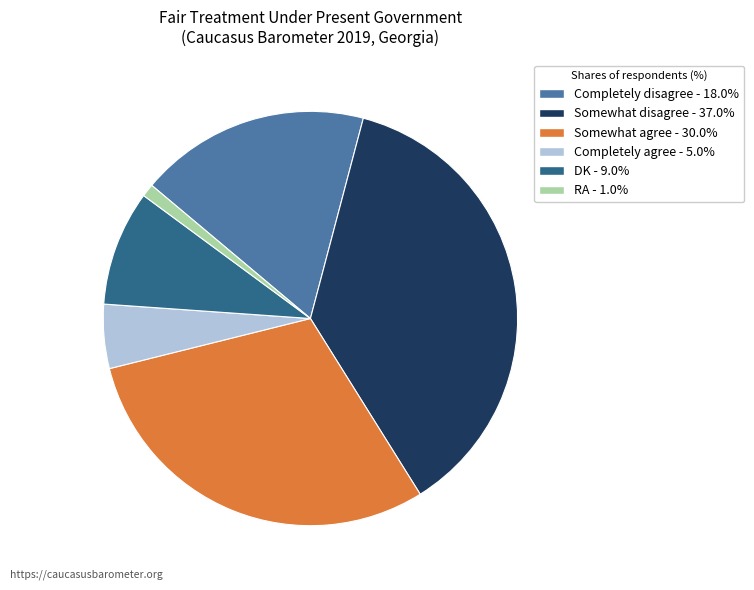

Is the sum of Completely agree and Somewhat agree greater than half?

No